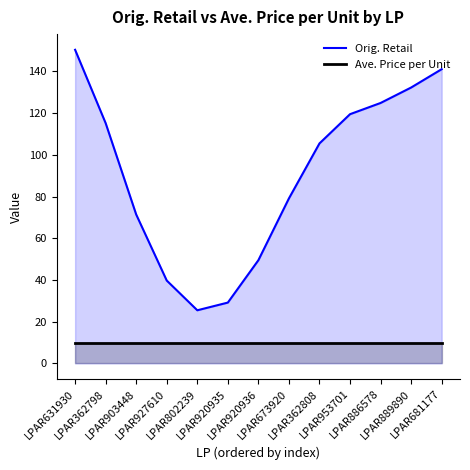

At how many categories does at least one series exceed 31?

11